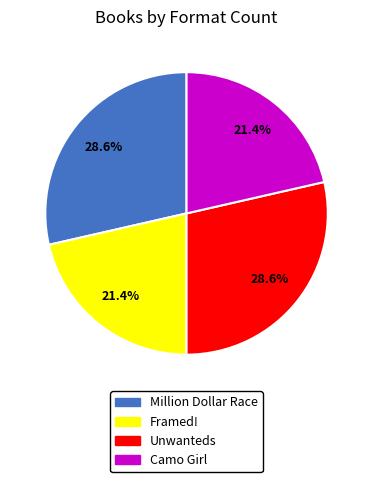

To the nearest percent, what percentage of the pie is Framed!?

21%